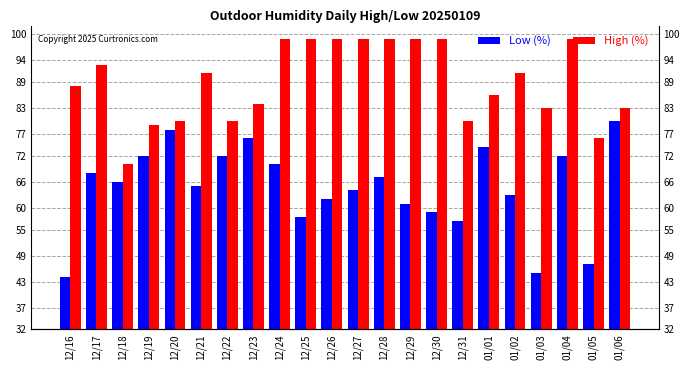

Rank the categories by Low (%) value from lowest to highest.

12/16, 01/03, 01/05, 12/31, 12/25, 12/30, 12/29, 12/26, 01/02, 12/27, 12/21, 12/18, 12/28, 12/17, 12/24, 12/19, 12/22, 01/04, 01/01, 12/23, 12/20, 01/06